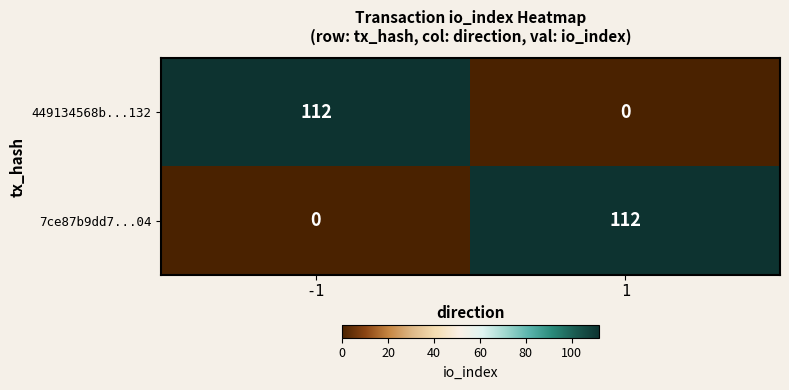

Reading right to left, what are all the values shown in this chart?

449134568b...132: 1=0	-1=112
7ce87b9dd7...04: 1=112	-1=0